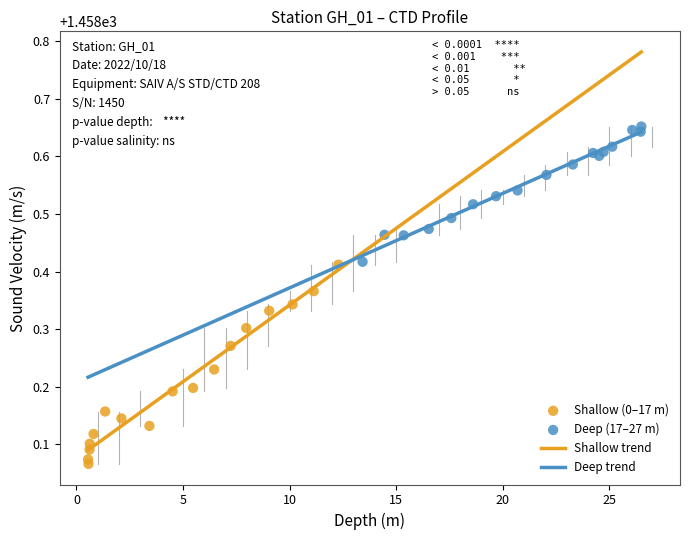

Which series has the widest spread of Y values?

Shallow (0–17 m)